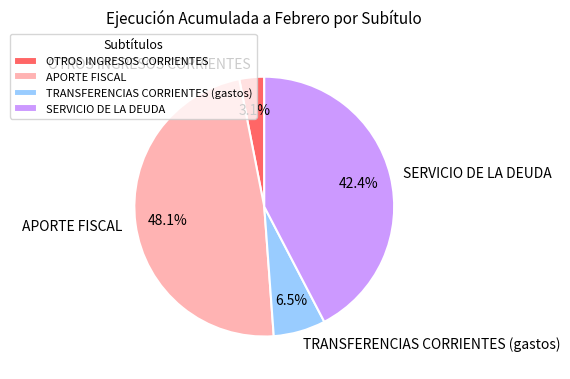

What is the smallest slice in the pie chart?

OTROS INGRESOS CORRIENTES